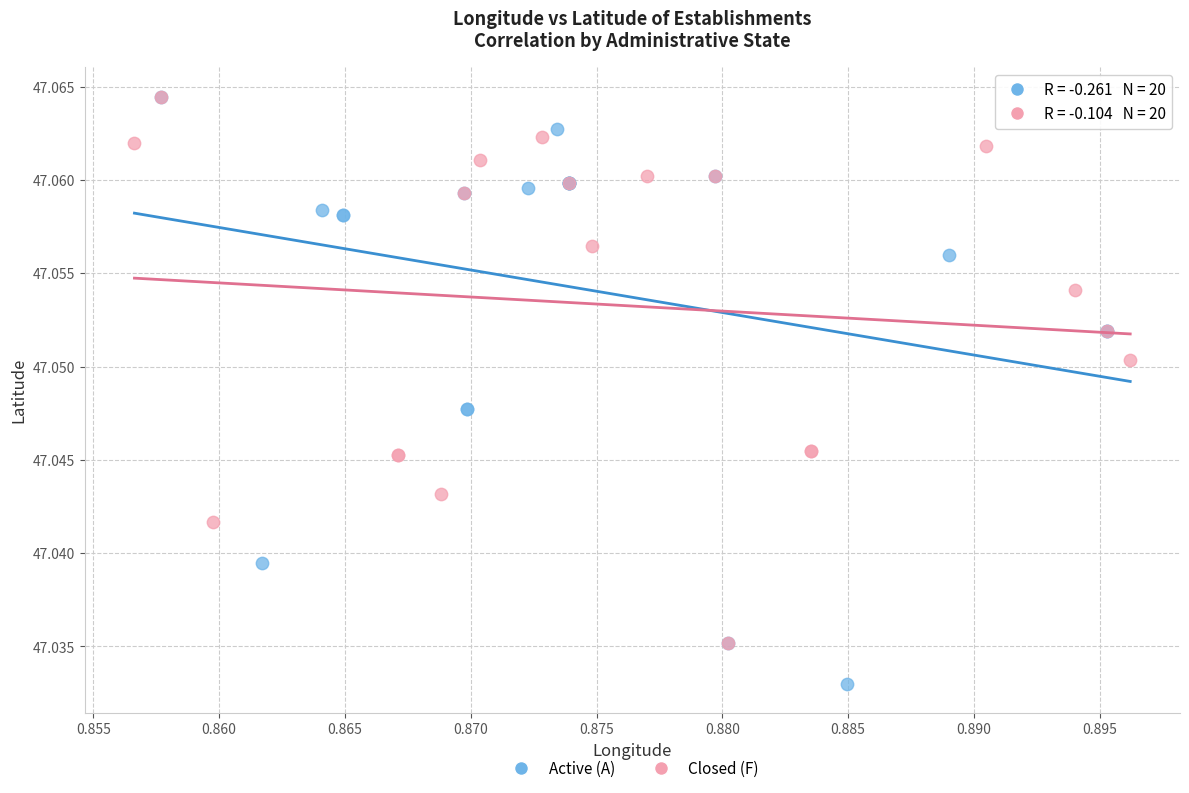

Which series contains the lowest Y value?

Active (A)